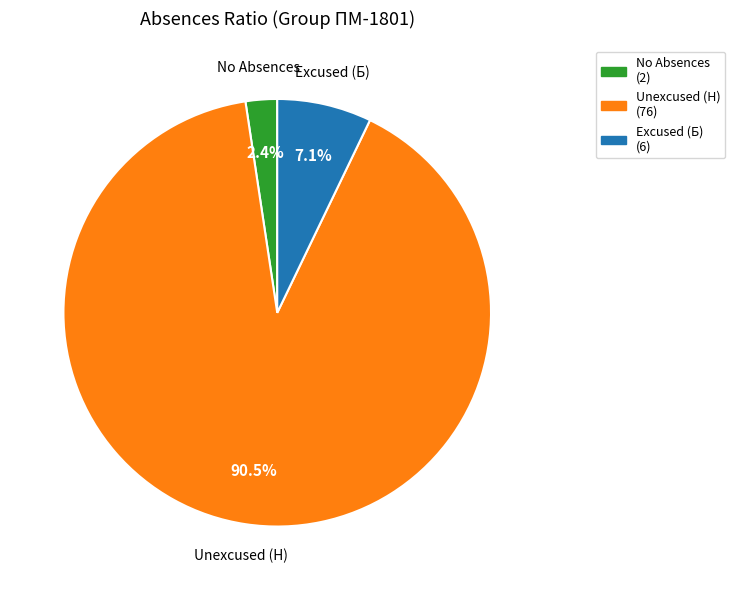

Is there any slice that represents more than half of the pie?

Yes